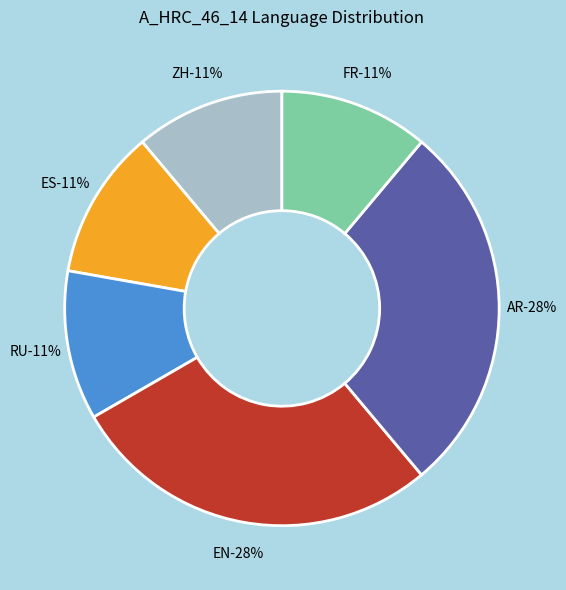

Combined, what portion of the pie is ZH and ES?

22.2%